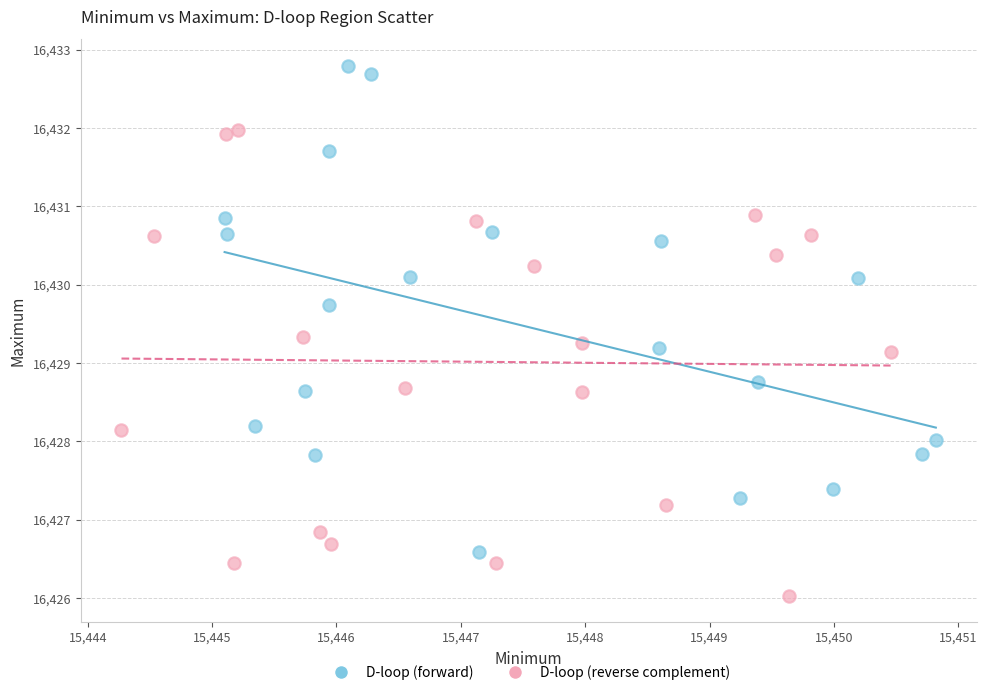

Which series has the largest Y range (max minus min)?

D-loop (forward)